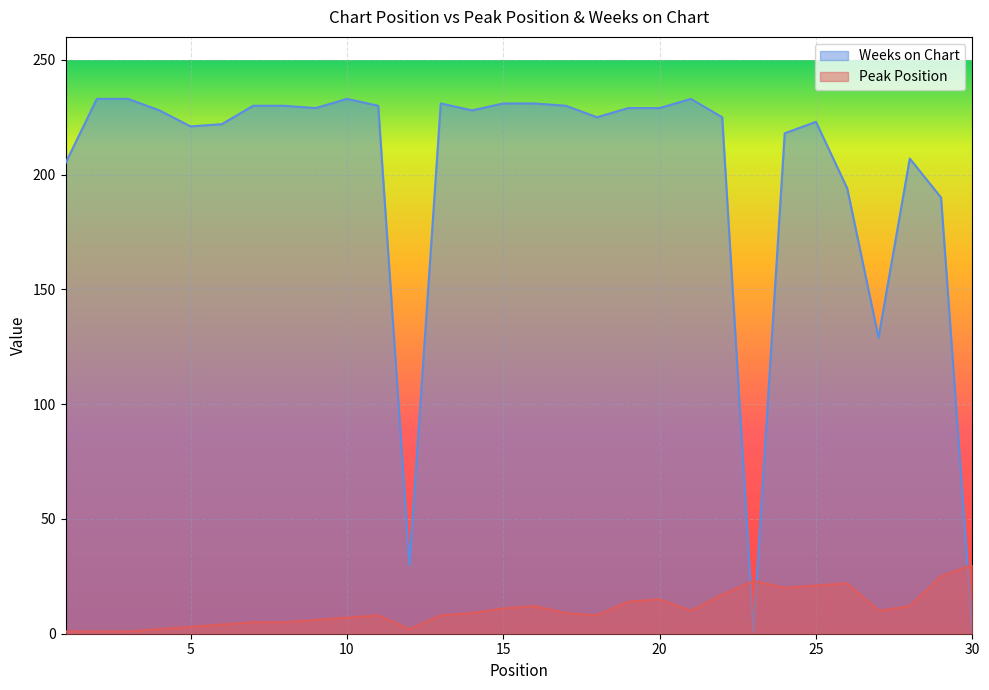

In Weeks on Chart, how many points are higher than both neighbors (excluding endpoints)?

5